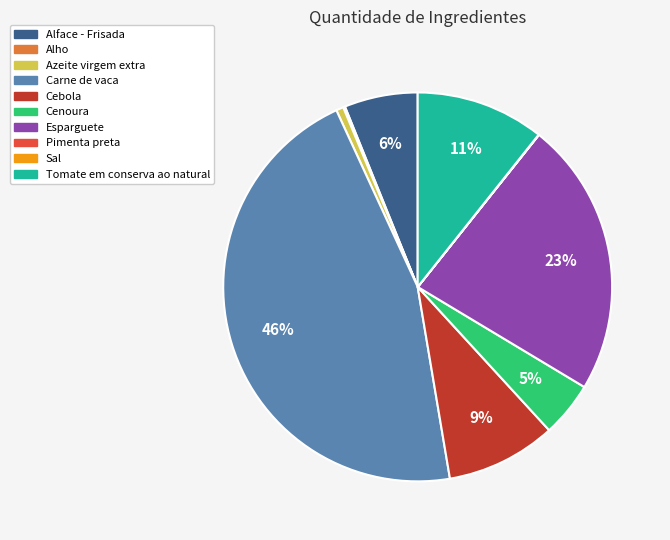

Do Carne de vaca and Alface - Frisada together represent more than half of the pie?

Yes